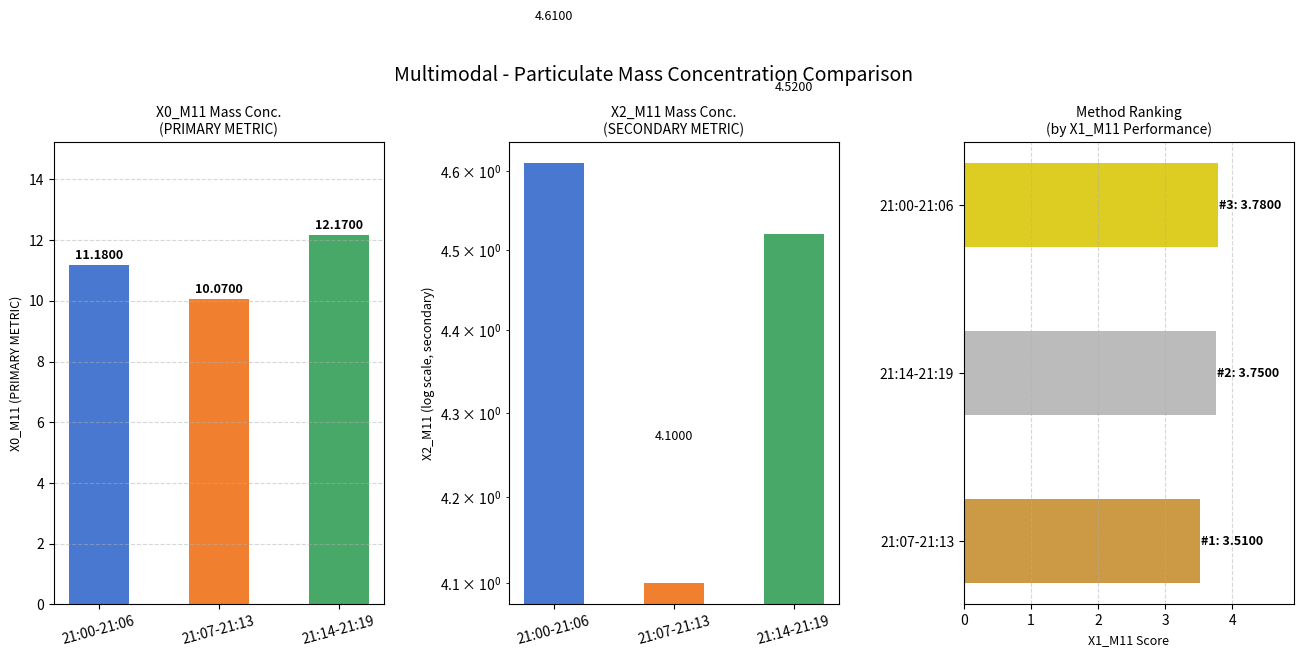

What are all the series names shown in the legend?

X0_M11, X2_M11, X1_M11